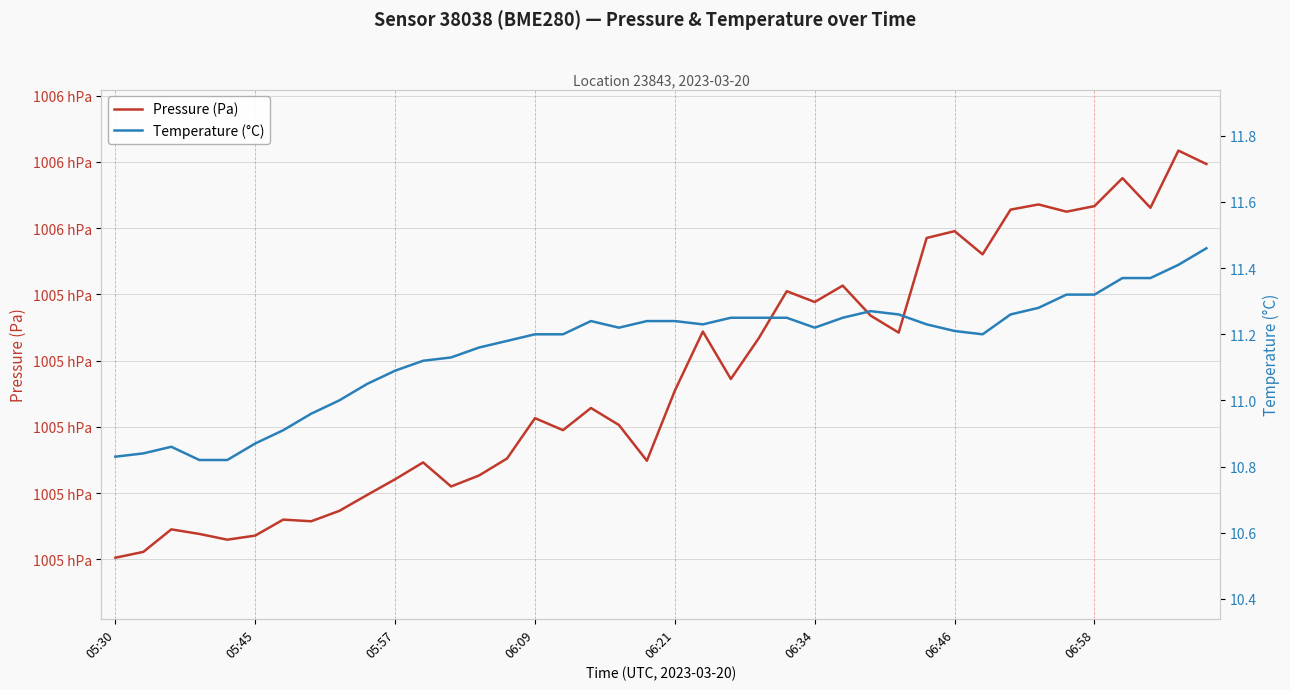

In Temperature (°C), how many points are higher than both neighbors (excluding endpoints)?

3